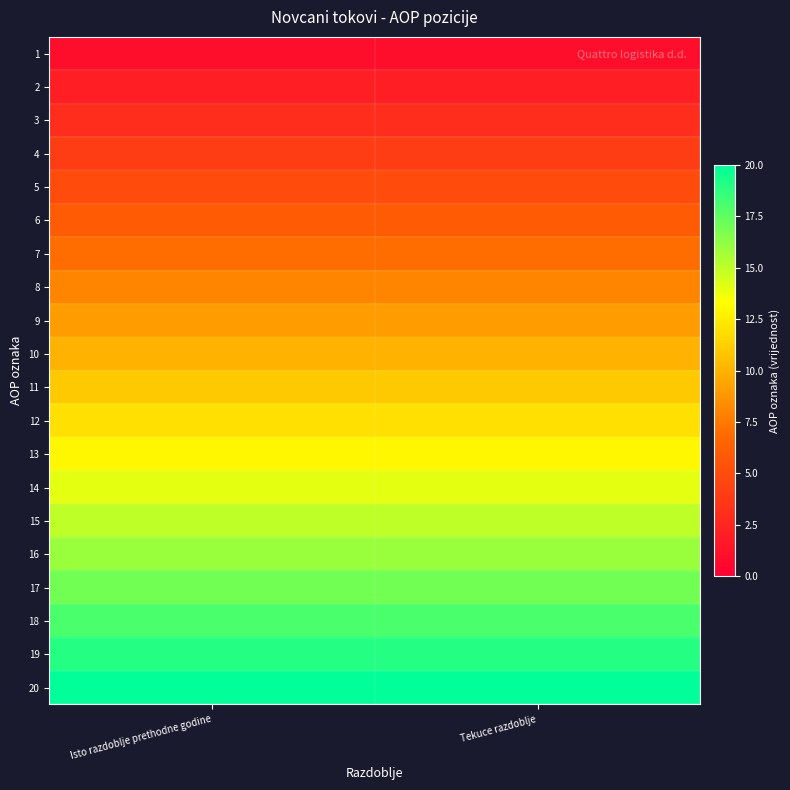

Between Tekuce razdoblje and Isto razdoblje prethodne godine, which is larger?

Tekuce razdoblje